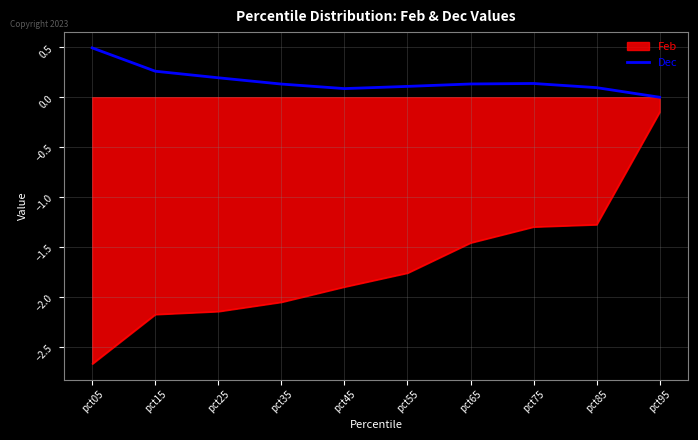

What value does the Feb series have at pct15?

-2.2